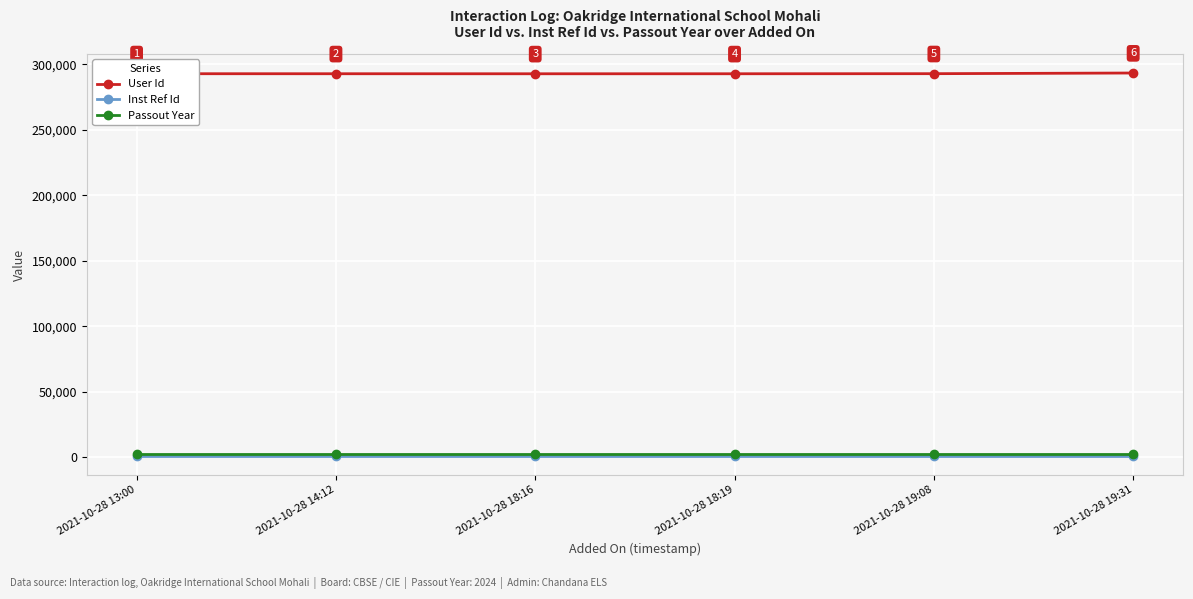

Is the value of User Id at 2021-10-28 19:31 greater than the value of Passout Year at 2021-10-28 18:19?

Yes